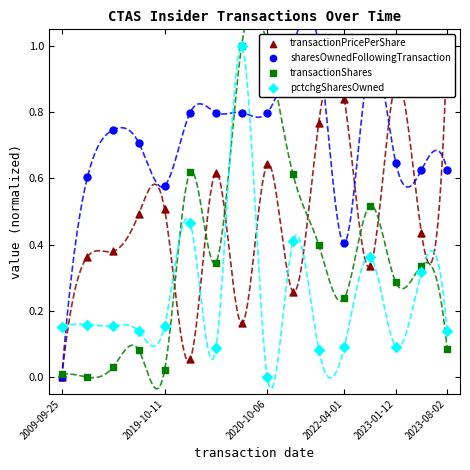

Which series reaches the maximum Y coordinate?

transactionPricePerShare